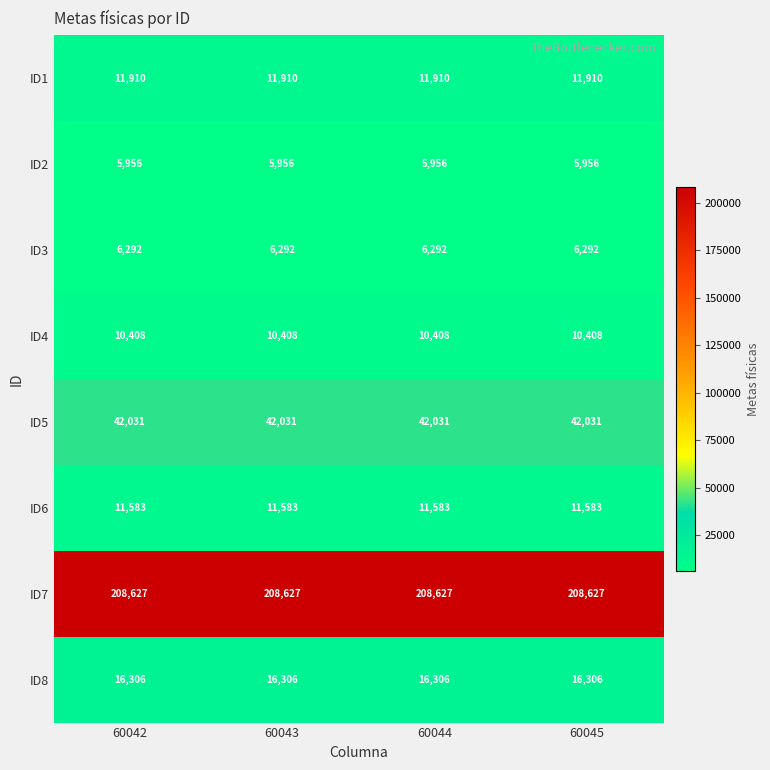

What is the spread (max minus min) of values at 60045?

202671